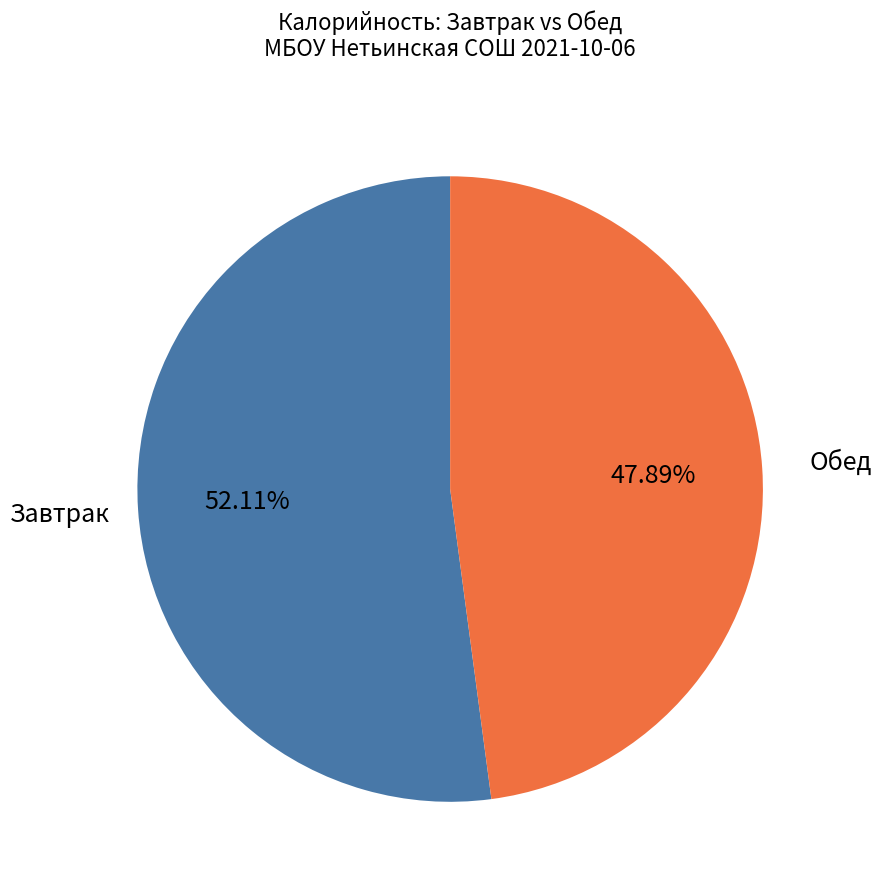

How many slices are in this pie chart?

2